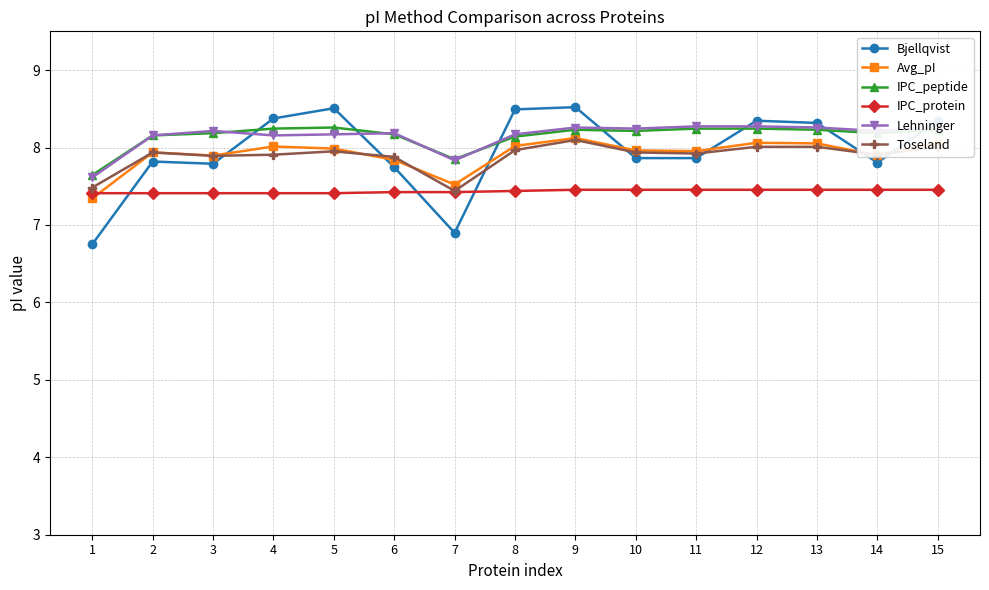

The Avg_pI series shows 8.1 at 13. True or false?

True